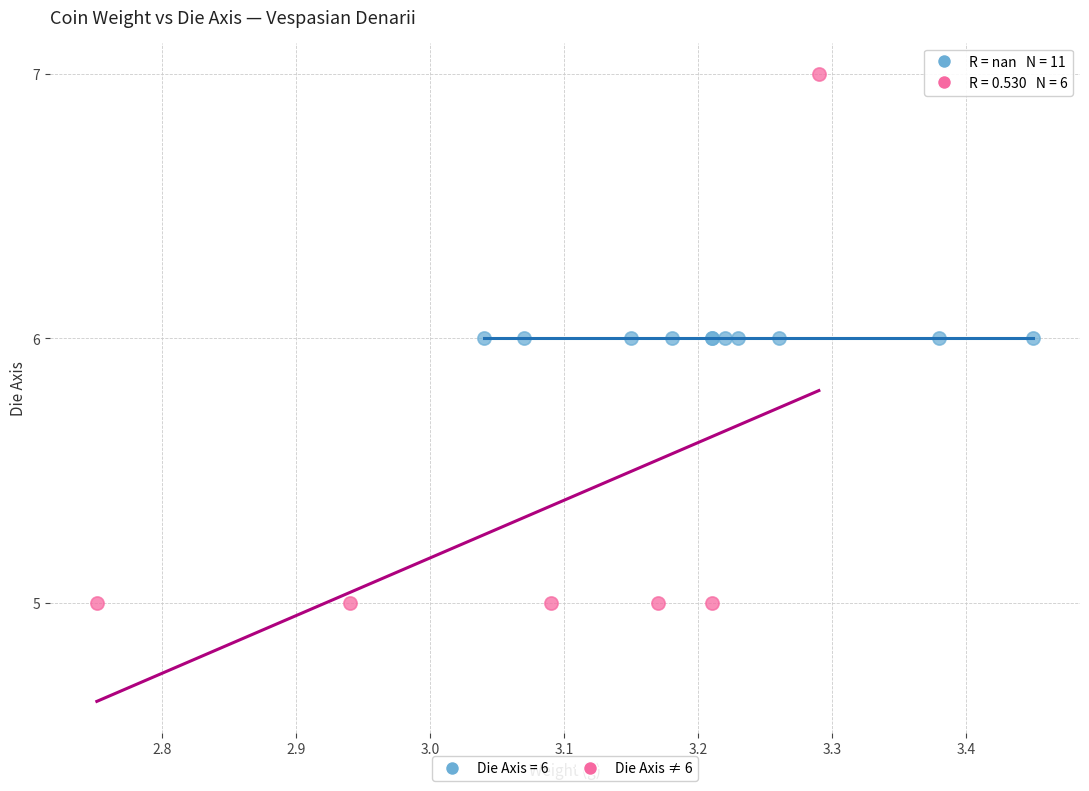

Which series contains the highest Y value?

Die Axis ≠ 6